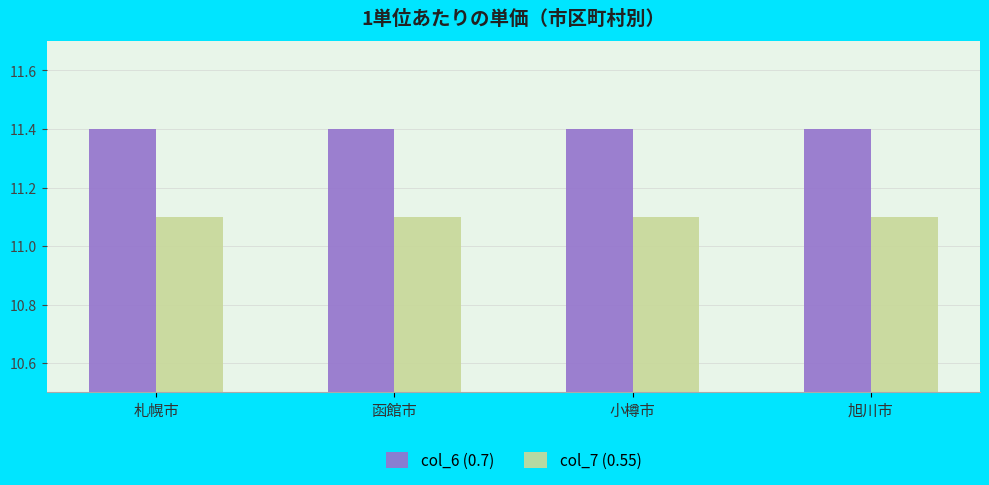

Reading left to right, extract all data points from this chart.

col_6 (0.7): 札幌市=11.4	函館市=11.4	小樽市=11.4	旭川市=11.4
col_7 (0.55): 札幌市=11.1	函館市=11.1	小樽市=11.1	旭川市=11.1